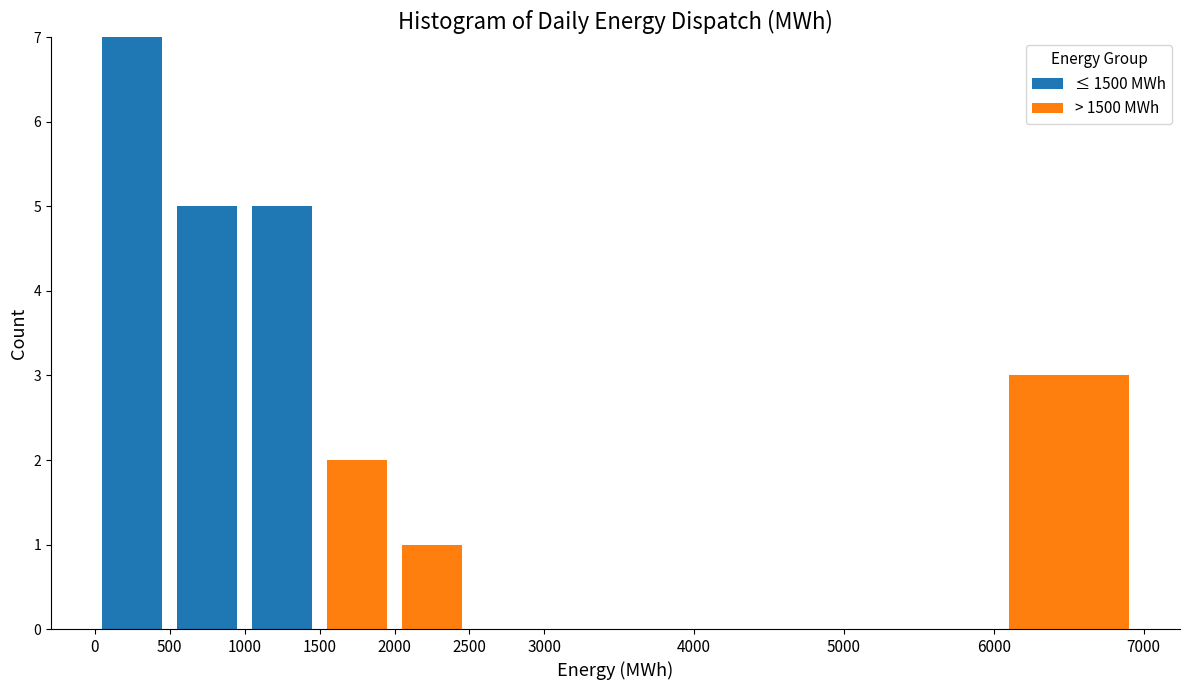

Reading left to right, transcribe this chart: for each stacked bar, give the range it covers on the x-axis and its total height. The values are not printed on the chart, so give them approximately, as read against the axis.

0 to 500: 7
500 to 1000: 5
1000 to 1500: 5
1500 to 2000: 2
2000 to 2500: 1
2500 to 3000: 0
3000 to 4000: 0
4000 to 5000: 0
5000 to 6000: 0
6000 to 7000: 3